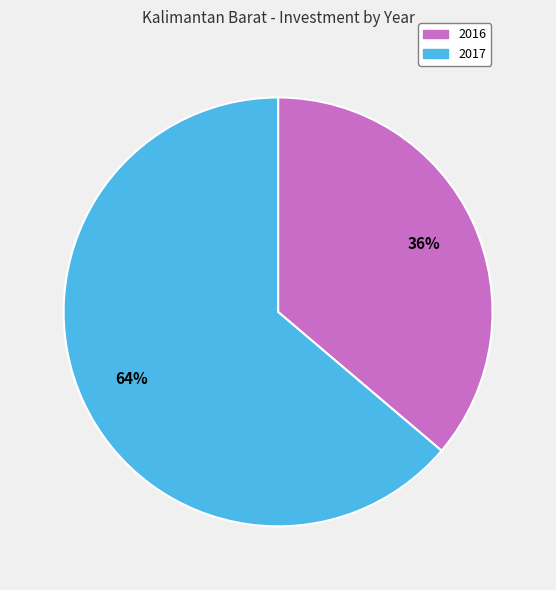

Is it true that 2017 is 73% of the pie?

False